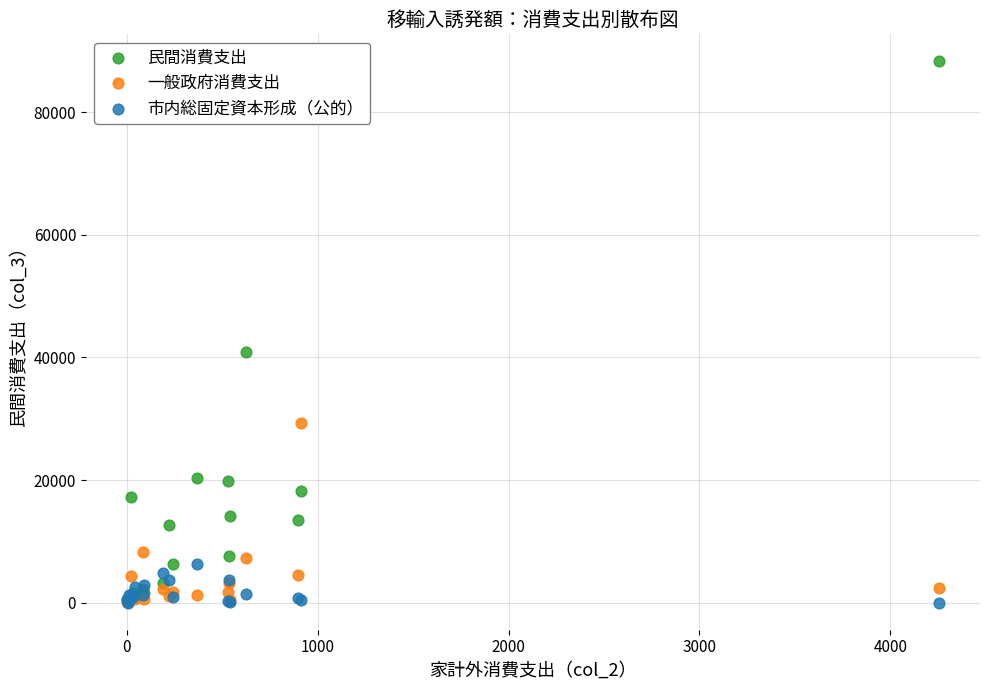

Which series has the widest spread of Y values?

民間消費支出